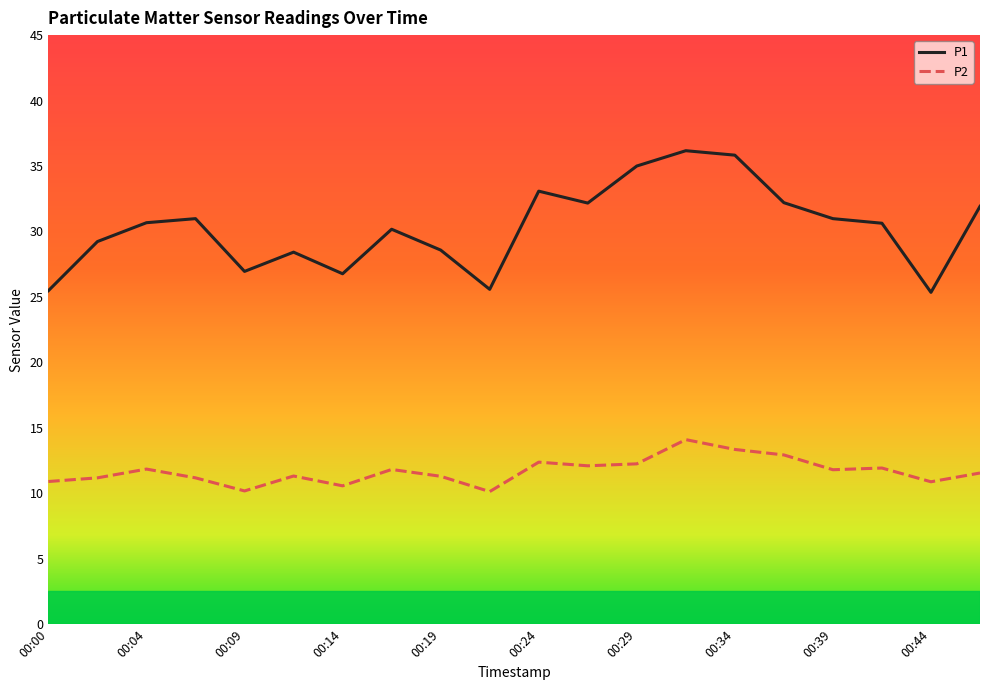

How many distinct data groups are displayed?

2